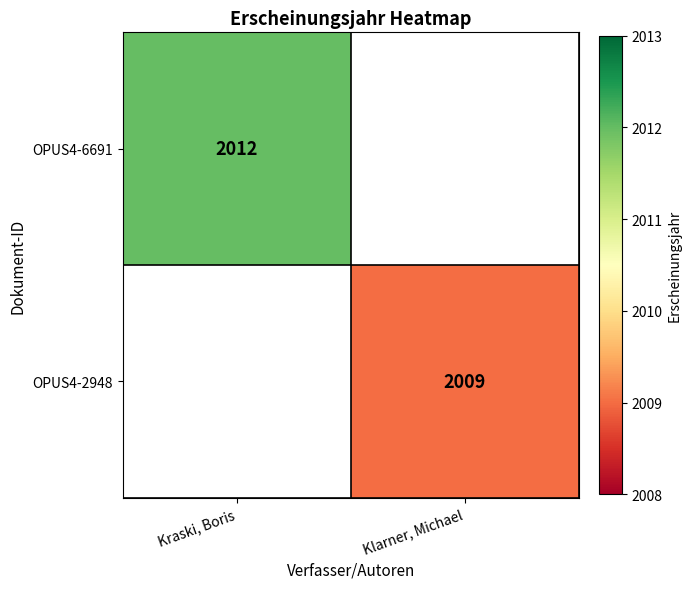

The value of OPUS4-6691 at Kraski, Boris is 2012. True or false?

True